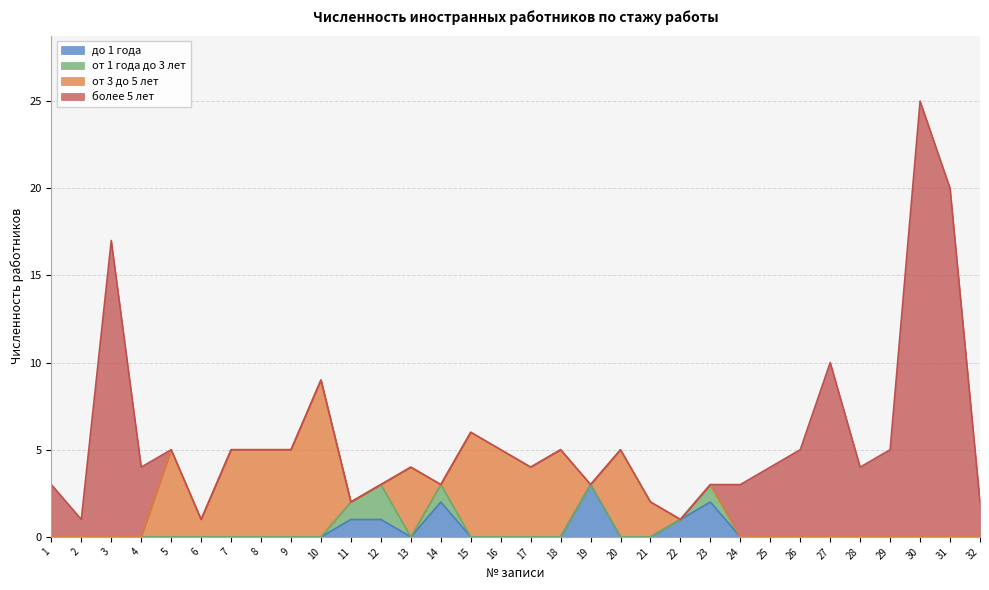

How many interior local valleys does the до 1 года series have?

1